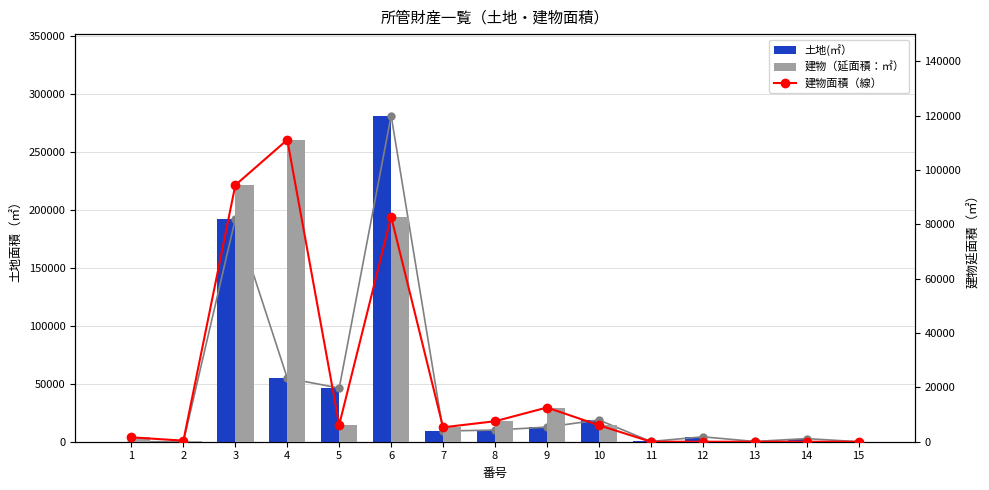

Which category has the highest value across all series?

6